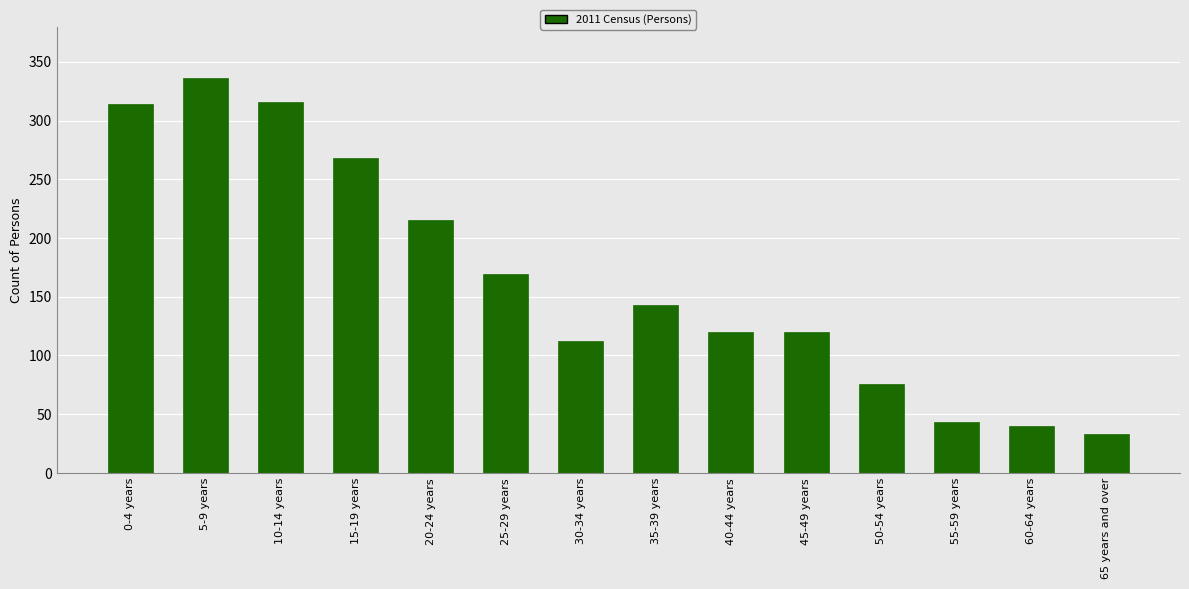

Count the values in the range 76 to 268.

8